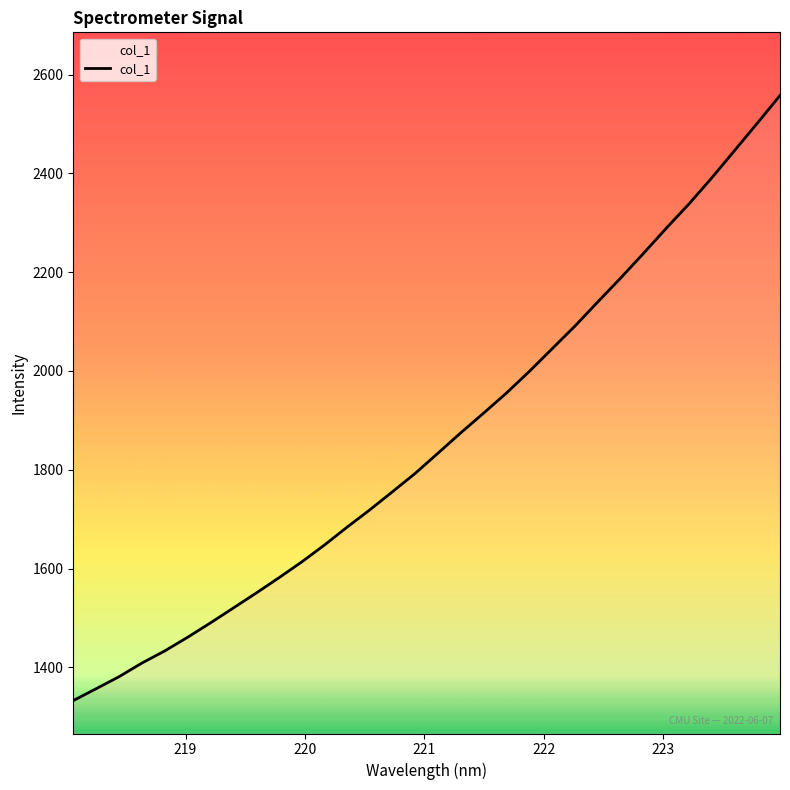

What is the difference between the maximum and minimum values?

1225.0